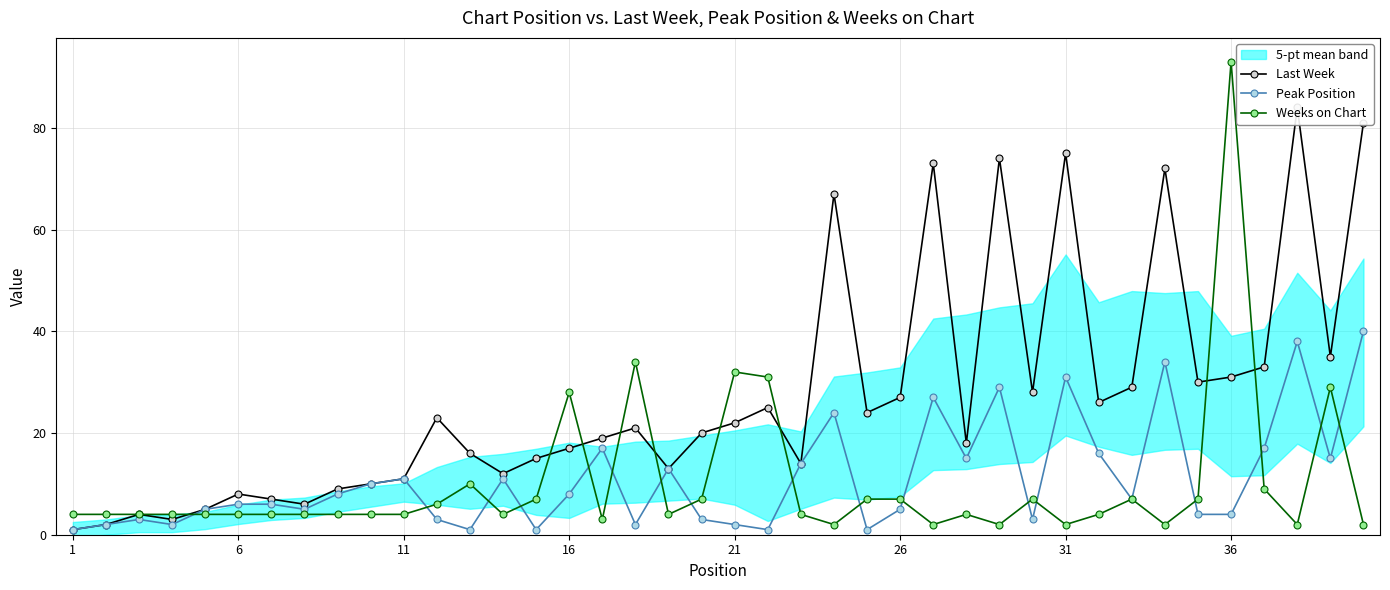

How many lines are shown in the chart?

3